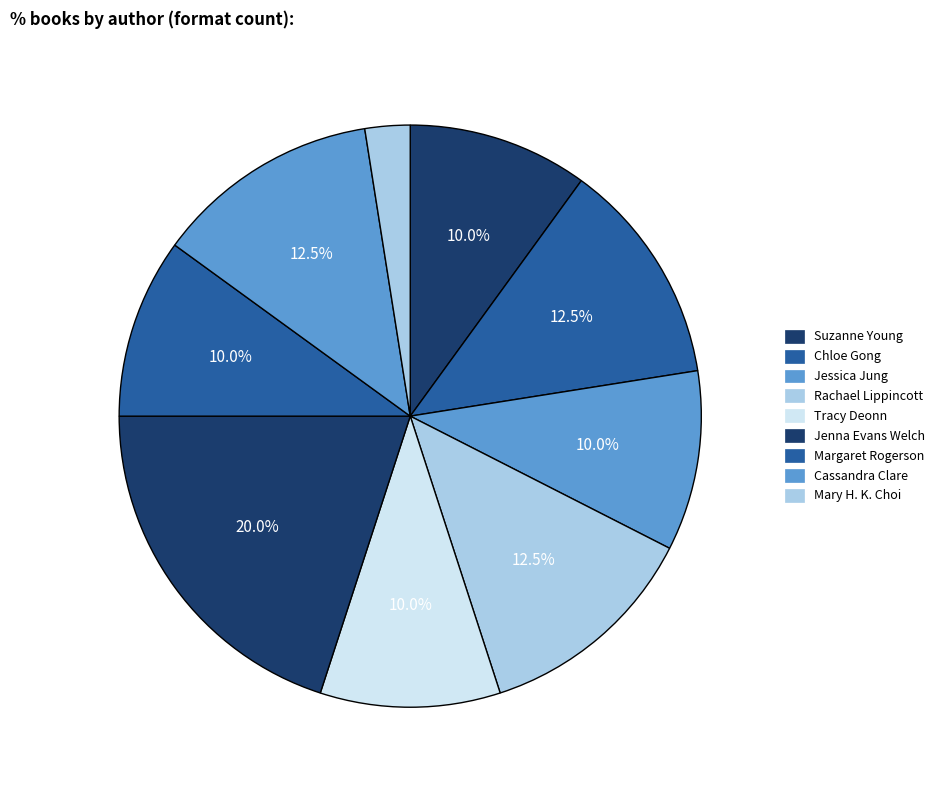

How many slices are in this pie chart?

9